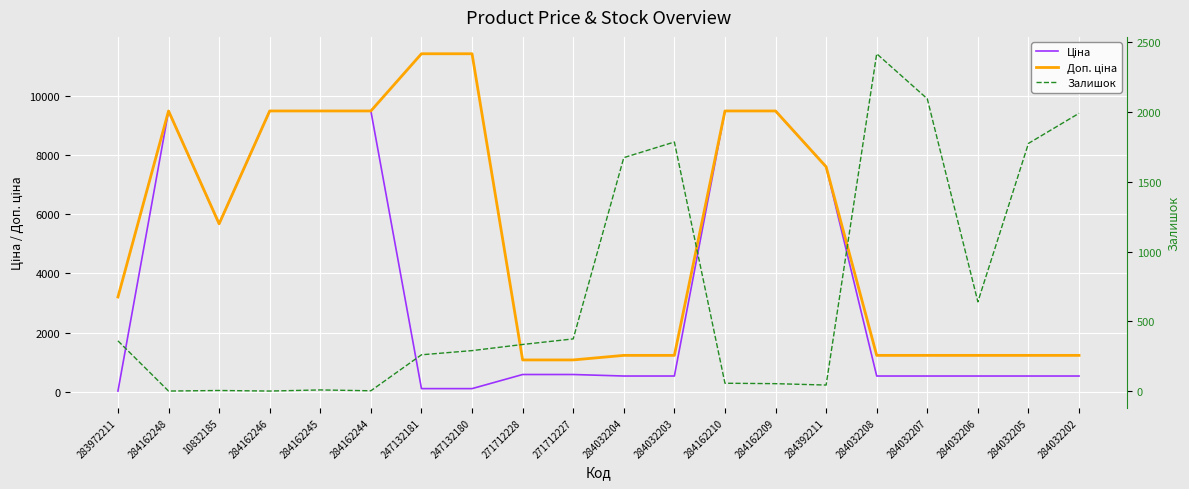

What is the value of the Доп. ціна point at the 6th from the left?

9480.1